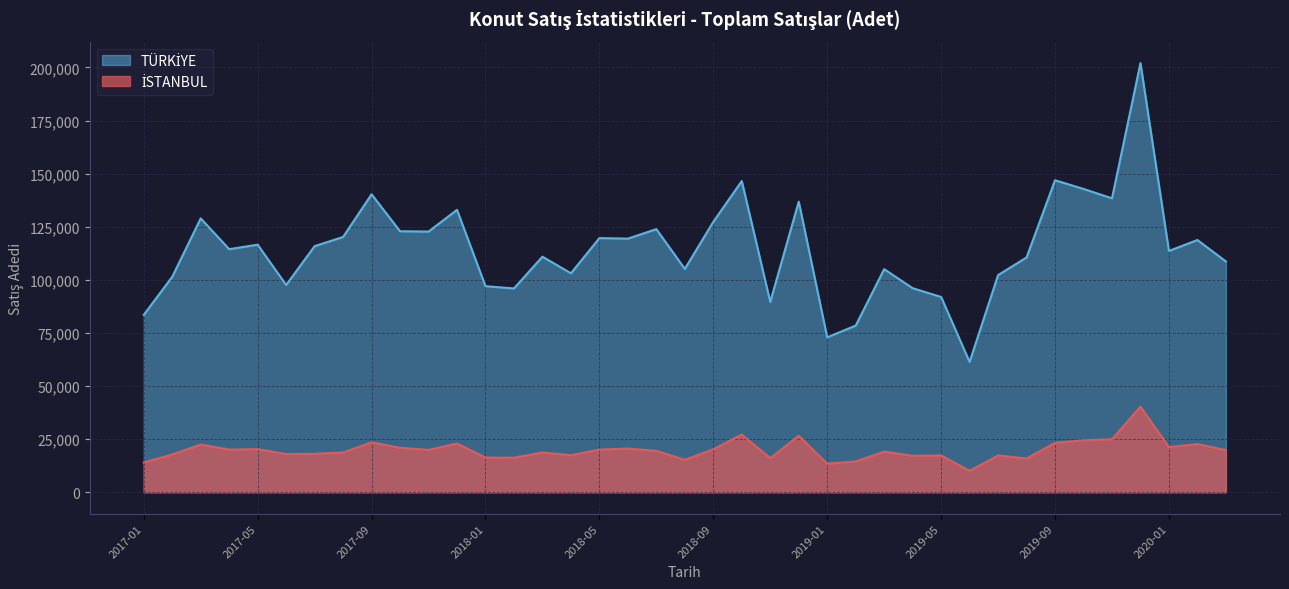

Is it true that İSTANBUL equals 34568 at 2017-12?

False